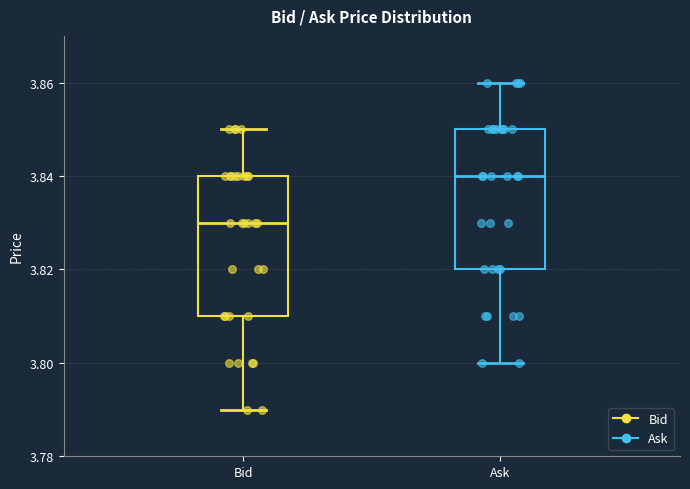

Reading left to right, read every box against the y-axis: the position of its median line, the range the box covers, and the ends of its whiskers. The values are not printed on the chart, so give them approximately, as read against the axis.

Bid: median 3.83, box 3.81 to 3.84, whiskers 3.79 to 3.85
Ask: median 3.84, box 3.82 to 3.85, whiskers 3.80 to 3.86